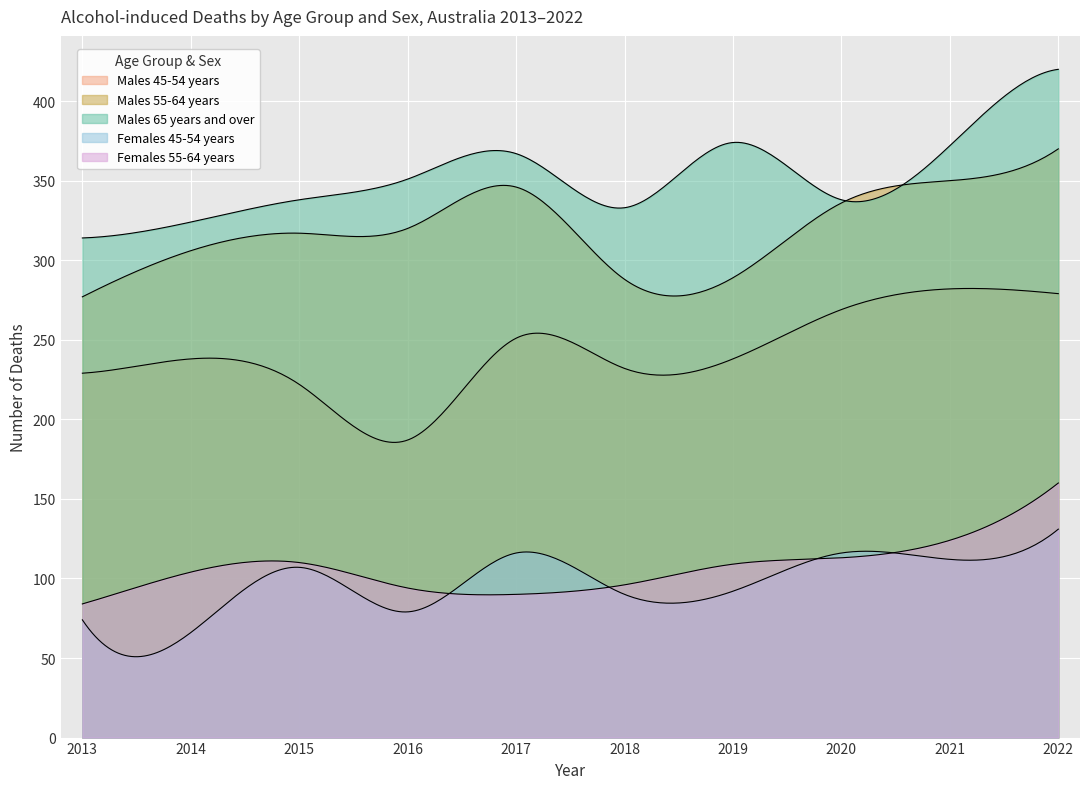

At which category is the sum across all series the highest?

2022